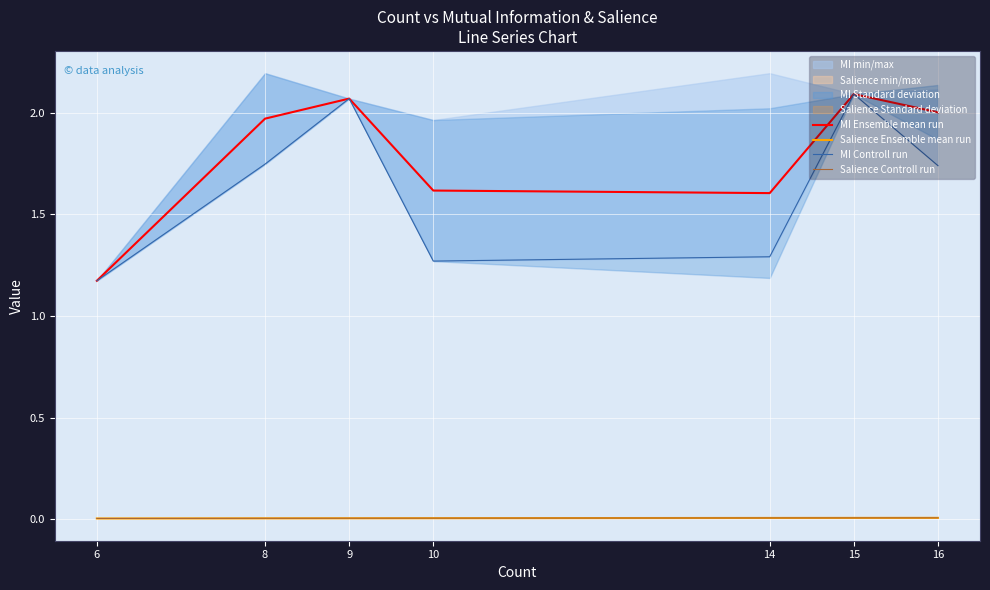

Rank the series at 9 from lowest to highest value.

Salience Ensemble mean run, Salience Controll run, MI Ensemble mean run, MI Controll run